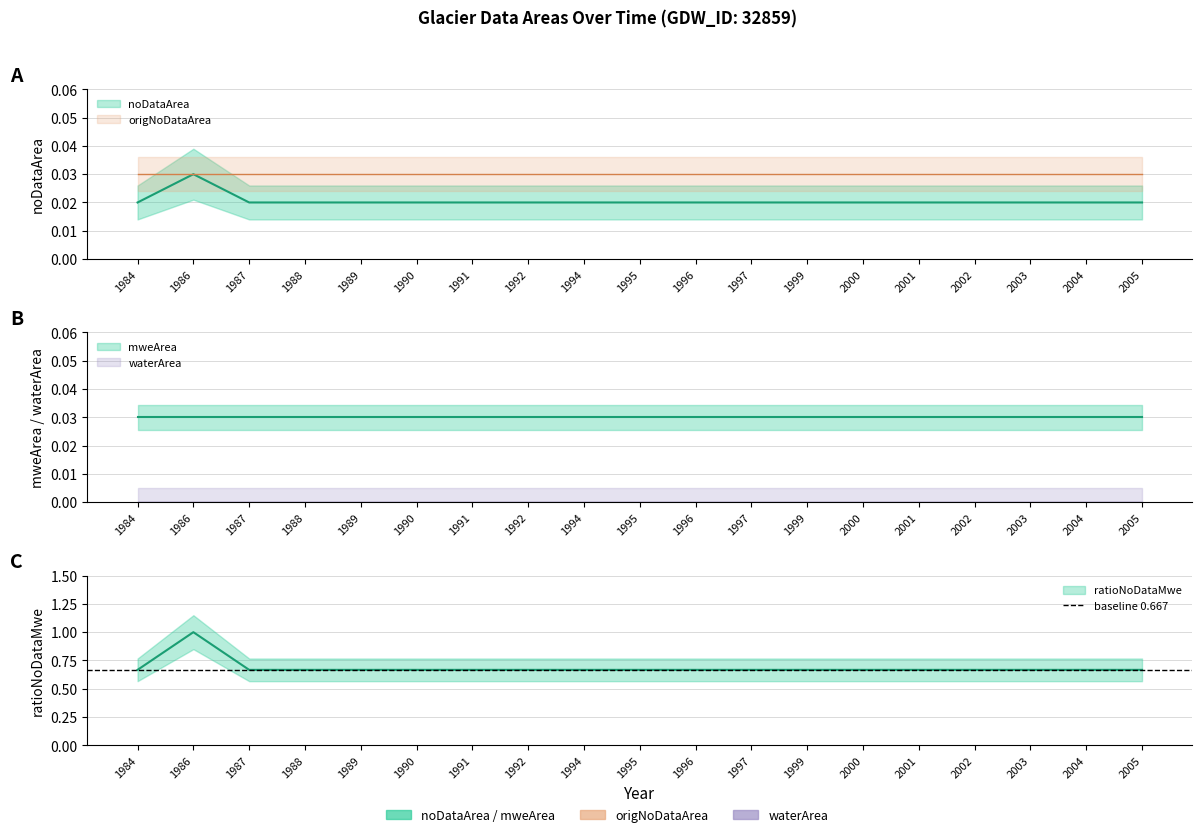

Reading left to right, transcribe all the data shown in this chart.

noDataArea: 1984=0.0	1986=0.0	1987=0.0	1988=0.0	1989=0.0	1990=0.0	1991=0.0	1992=0.0	1994=0.0	1995=0.0	1996=0.0	1997=0.0	1999=0.0	2000=0.0	2001=0.0	2002=0.0	2003=0.0	2004=0.0	2005=0.0
waterArea: 1984=0.0	1986=0.0	1987=0.0	1988=0.0	1989=0.0	1990=0.0	1991=0.0	1992=0.0	1994=0.0	1995=0.0	1996=0.0	1997=0.0	1999=0.0	2000=0.0	2001=0.0	2002=0.0	2003=0.0	2004=0.0	2005=0.0
origWaterArea: 1984=0.0	1986=0.0	1987=0.0	1988=0.0	1989=0.0	1990=0.0	1991=0.0	1992=0.0	1994=0.0	1995=0.0	1996=0.0	1997=0.0	1999=0.0	2000=0.0	2001=0.0	2002=0.0	2003=0.0	2004=0.0	2005=0.0
origNoDataArea: 1984=0.0	1986=0.0	1987=0.0	1988=0.0	1989=0.0	1990=0.0	1991=0.0	1992=0.0	1994=0.0	1995=0.0	1996=0.0	1997=0.0	1999=0.0	2000=0.0	2001=0.0	2002=0.0	2003=0.0	2004=0.0	2005=0.0
mweArea: 1984=0.0	1986=0.0	1987=0.0	1988=0.0	1989=0.0	1990=0.0	1991=0.0	1992=0.0	1994=0.0	1995=0.0	1996=0.0	1997=0.0	1999=0.0	2000=0.0	2001=0.0	2002=0.0	2003=0.0	2004=0.0	2005=0.0
ratioNoDataMwe: 1984=0.7	1986=1.0	1987=0.7	1988=0.7	1989=0.7	1990=0.7	1991=0.7	1992=0.7	1994=0.7	1995=0.7	1996=0.7	1997=0.7	1999=0.7	2000=0.7	2001=0.7	2002=0.7	2003=0.7	2004=0.7	2005=0.7